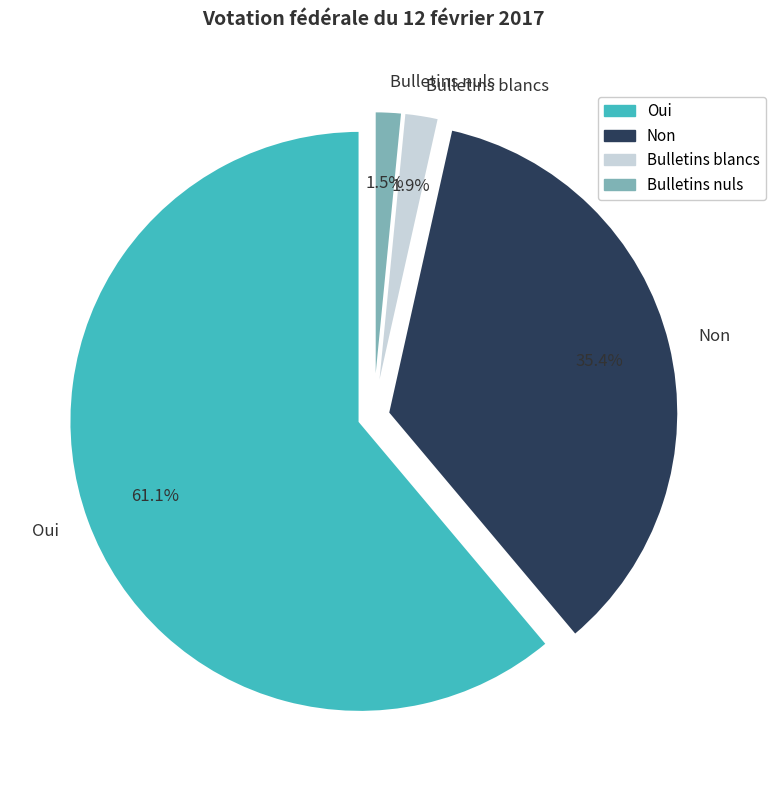

Which category has the biggest portion of the pie?

Oui